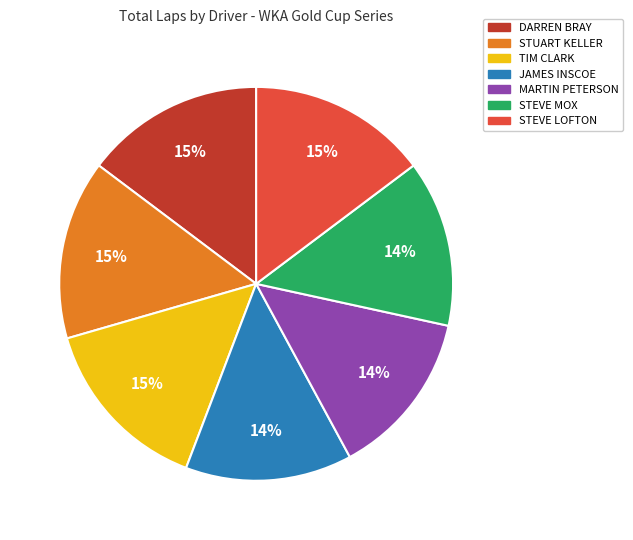

Is there a majority slice in this chart?

No